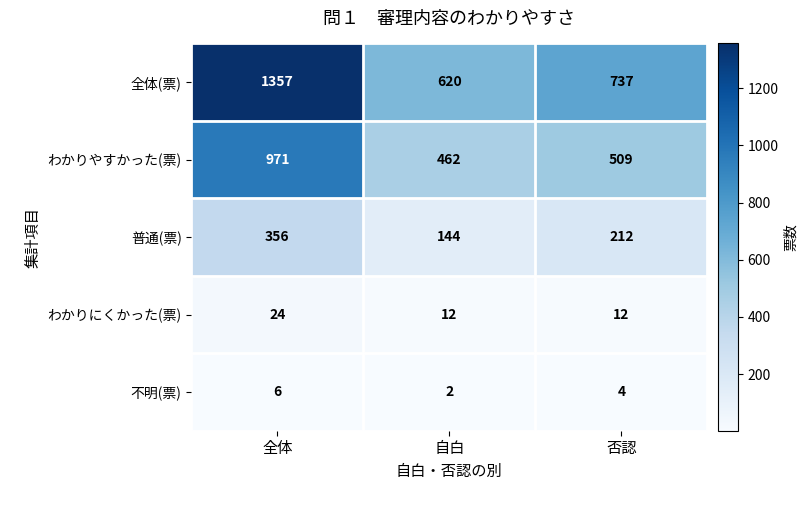

Is it true that わかりやすかった(票) equals 637 at 自白?

False